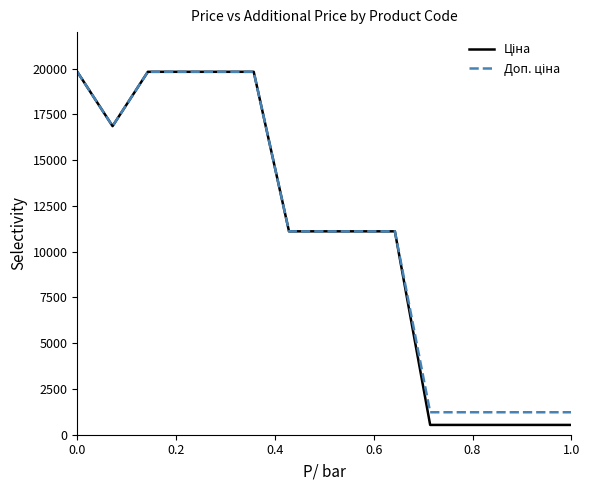

What is the greatest value displayed?

19831.1